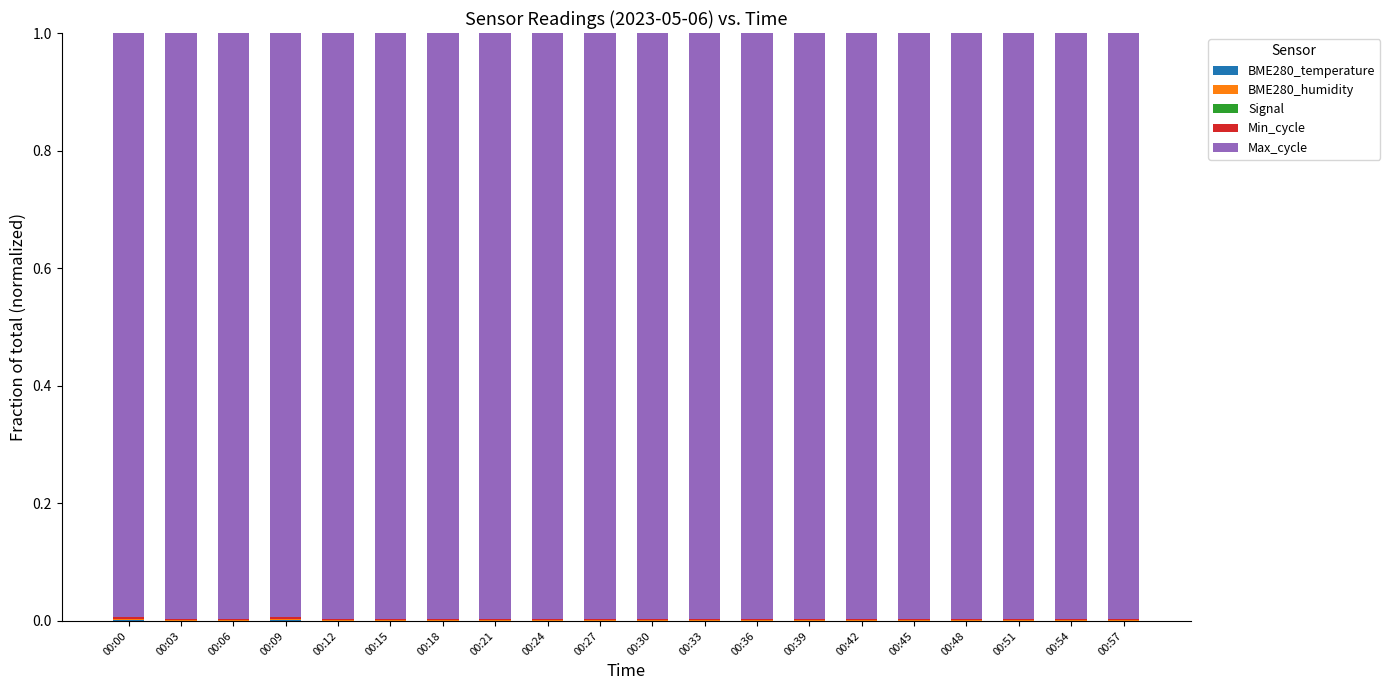

Between 00:36 and 00:42, which is larger?

00:36